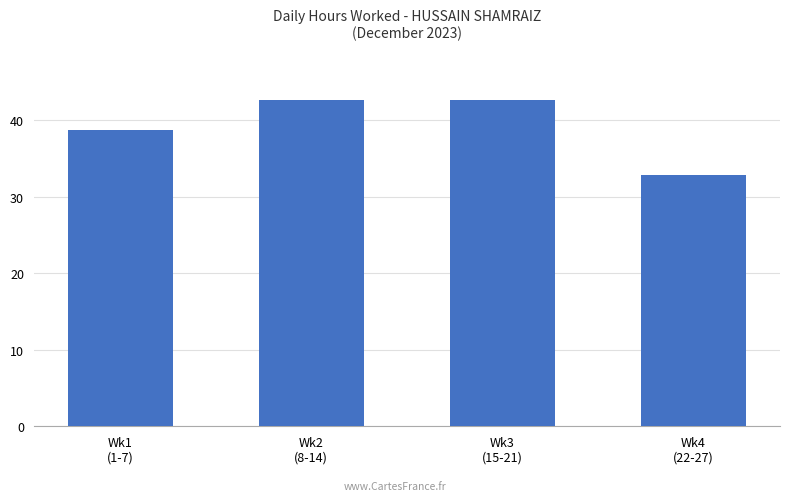

What is the minimum value shown in the chart?

32.8